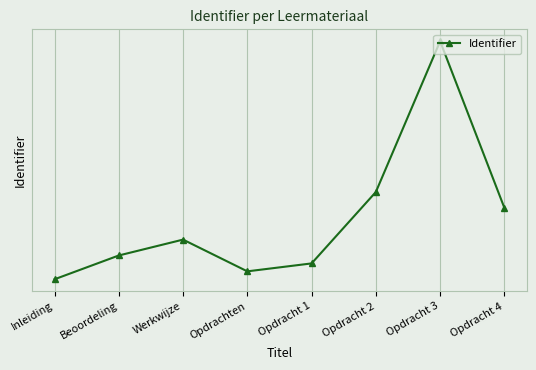

What is the label of the 6th point from the left?

Opdracht 2